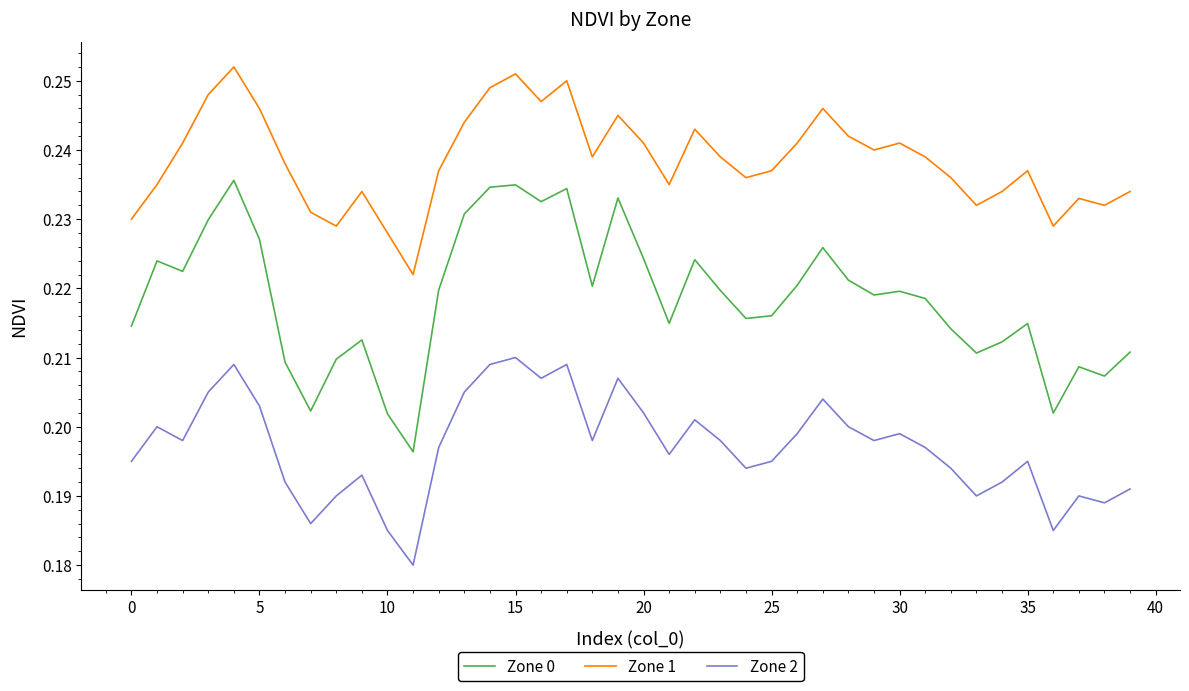

True or false: Zone 0 and Zone 2 intersect in this chart.

False